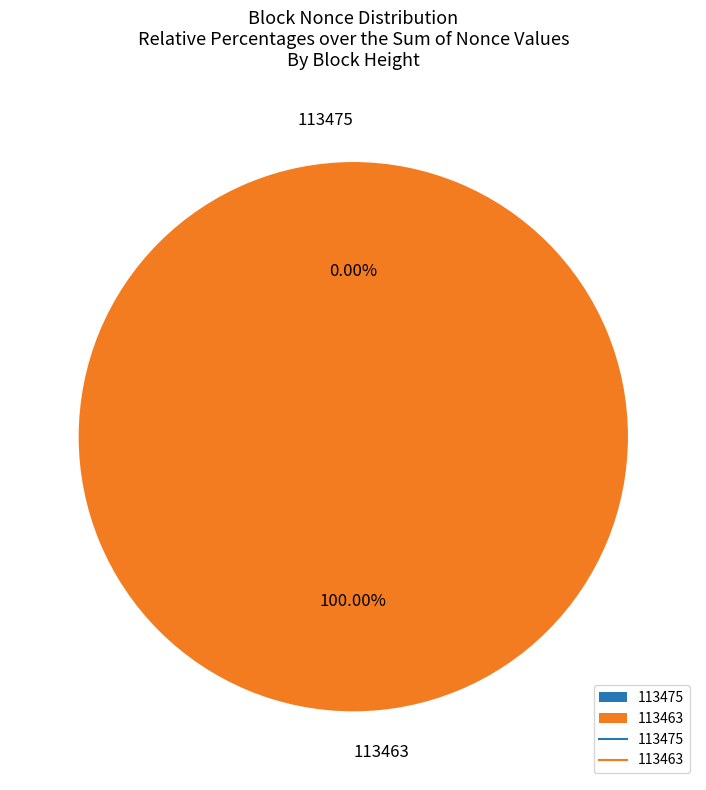

Is there a majority slice in this chart?

Yes